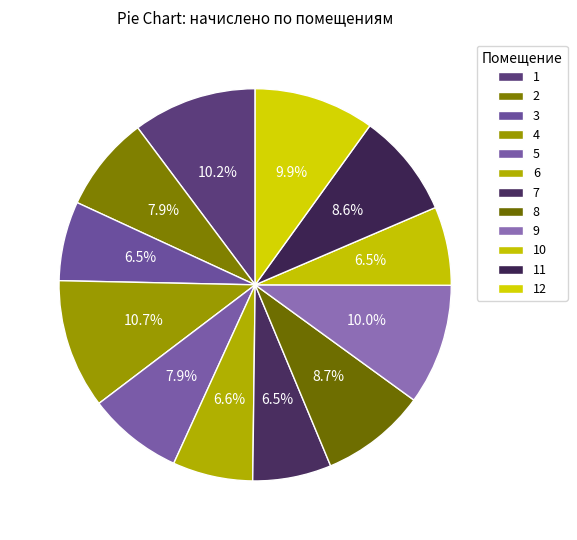

How many slices are in this pie chart?

12